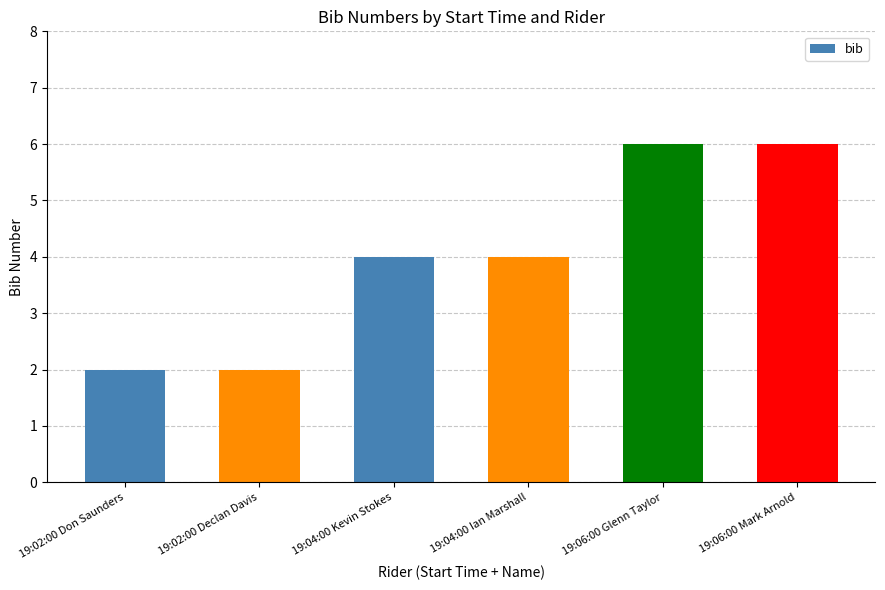

True or false: the data shows 6 at 19:06:00 Mark Arnold.

True